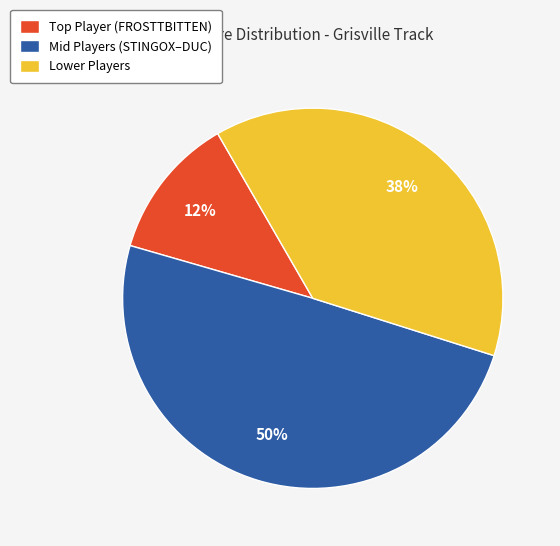

Which slice is the smallest?

Top Player (FROSTTBITTEN)